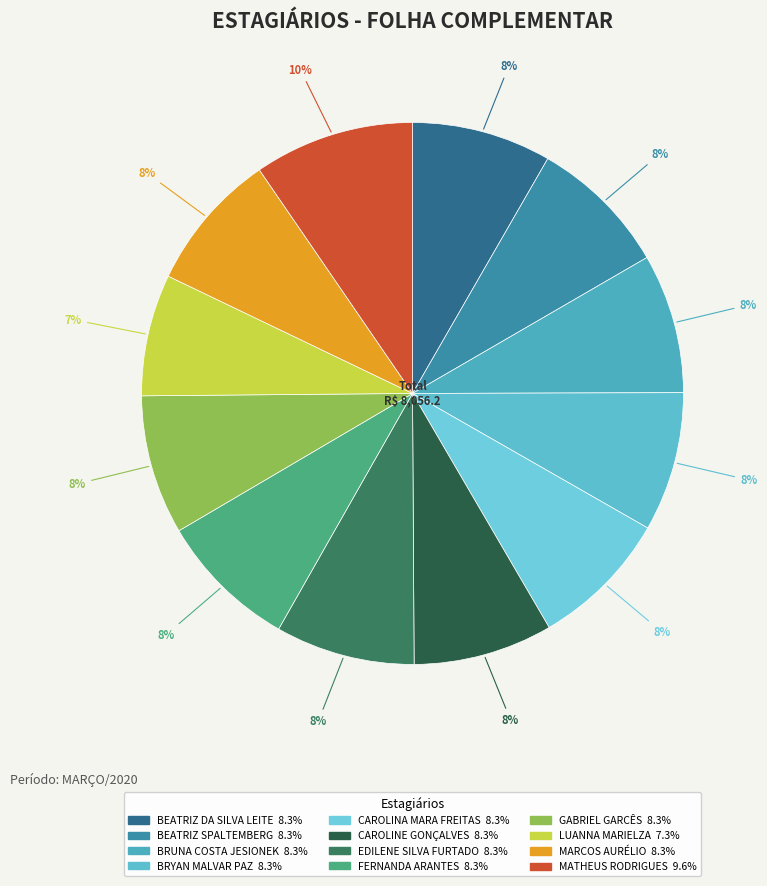

Does any single category account for the majority?

No